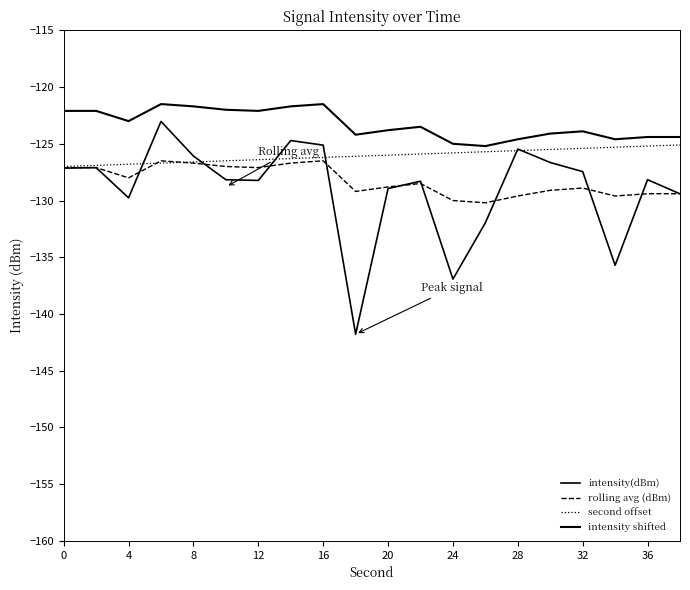

Does the chart have visible grid lines?

No